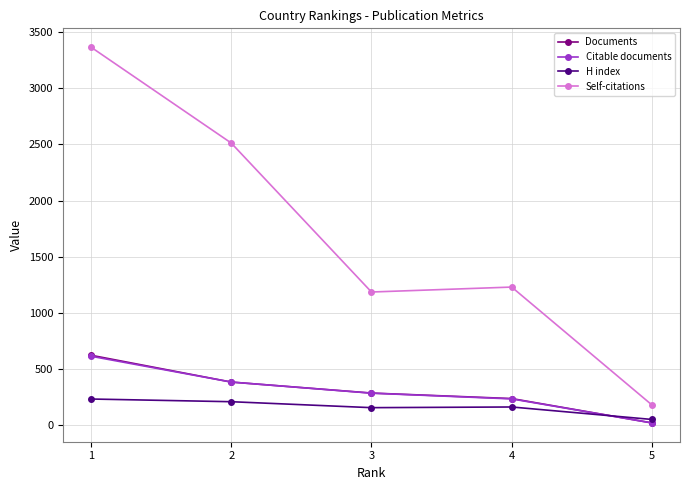

What is the spread (max minus min) of values at 3?

1030